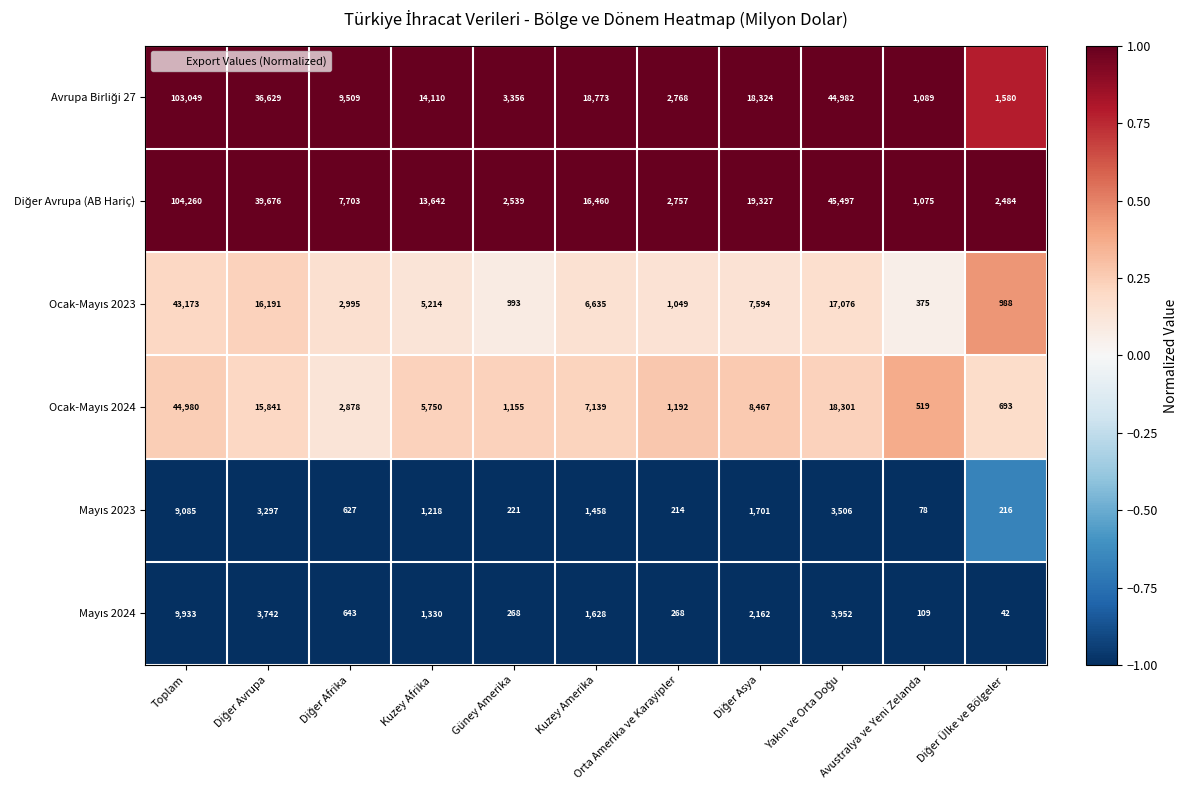

At how many categories does at least one series exceed 25211?

3